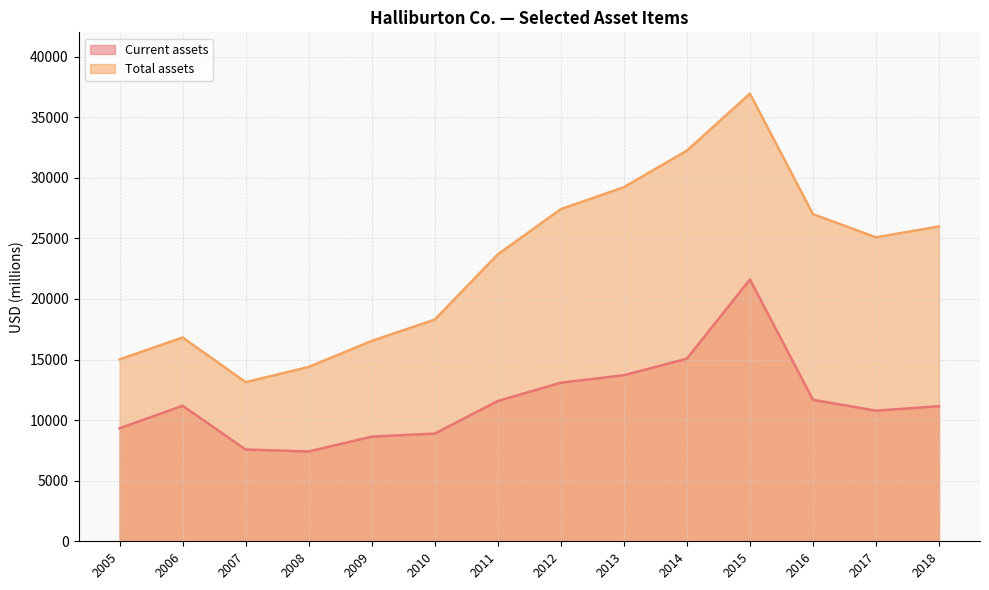

In Total assets, how many points are higher than both neighbors (excluding endpoints)?

2